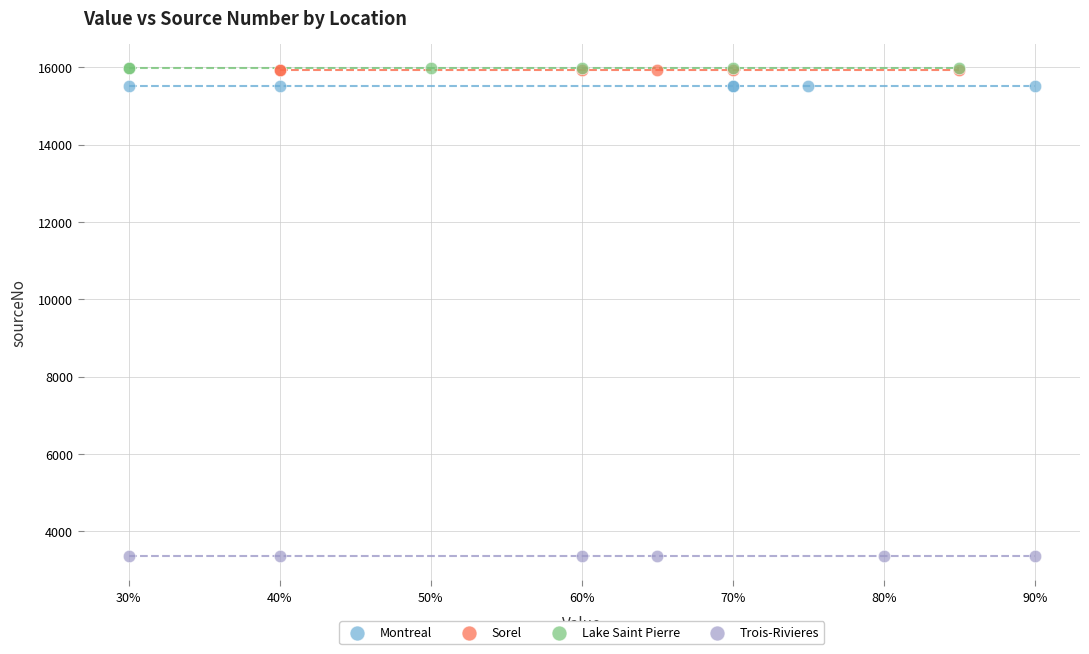

Which series contains the lowest Y value?

Trois-Rivieres